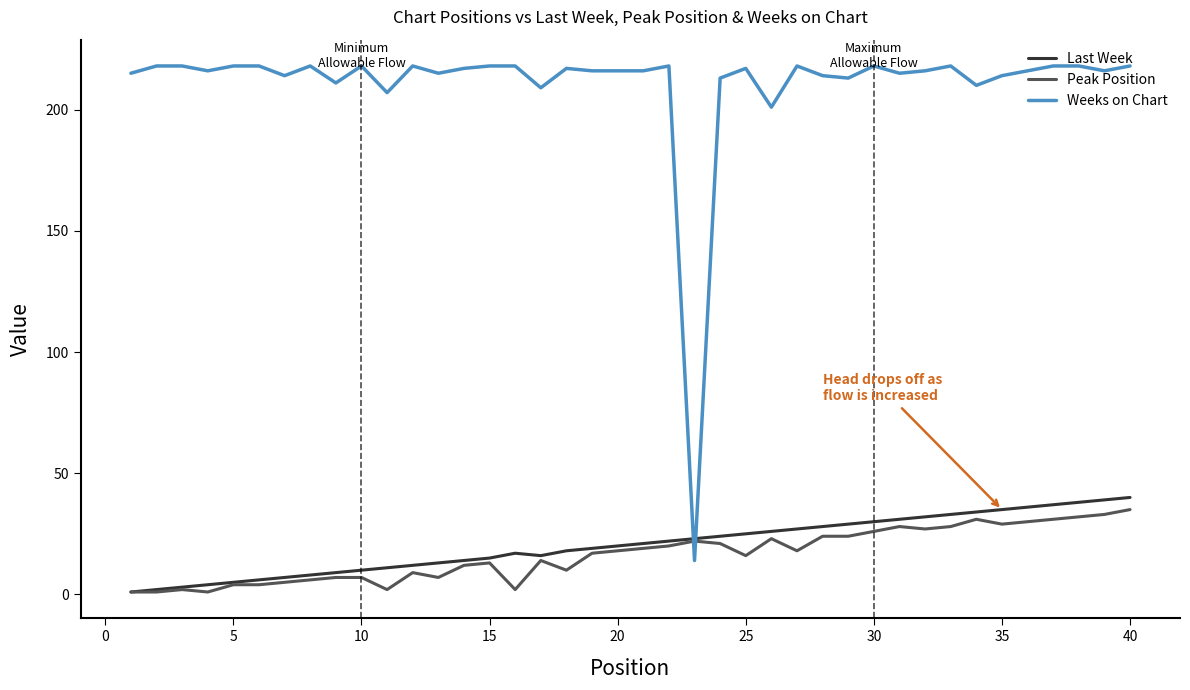

What is the highest value of the Last Week series?

40